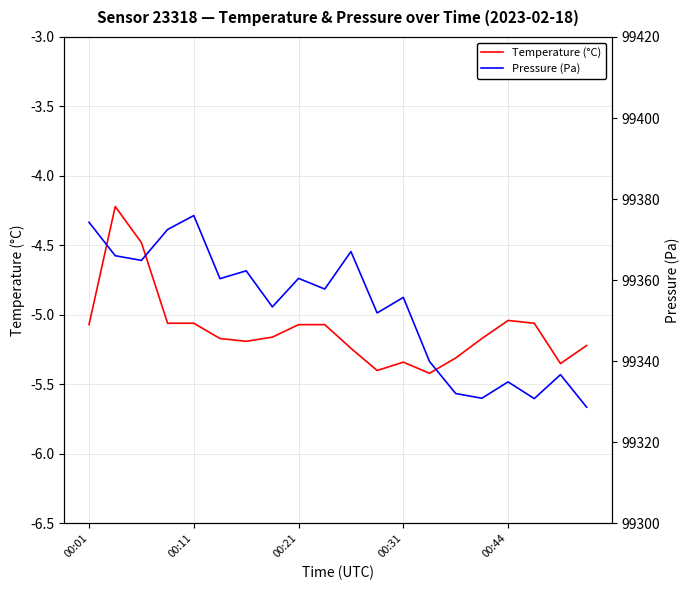

Which series has the largest total across all categories?

Pressure (Pa)